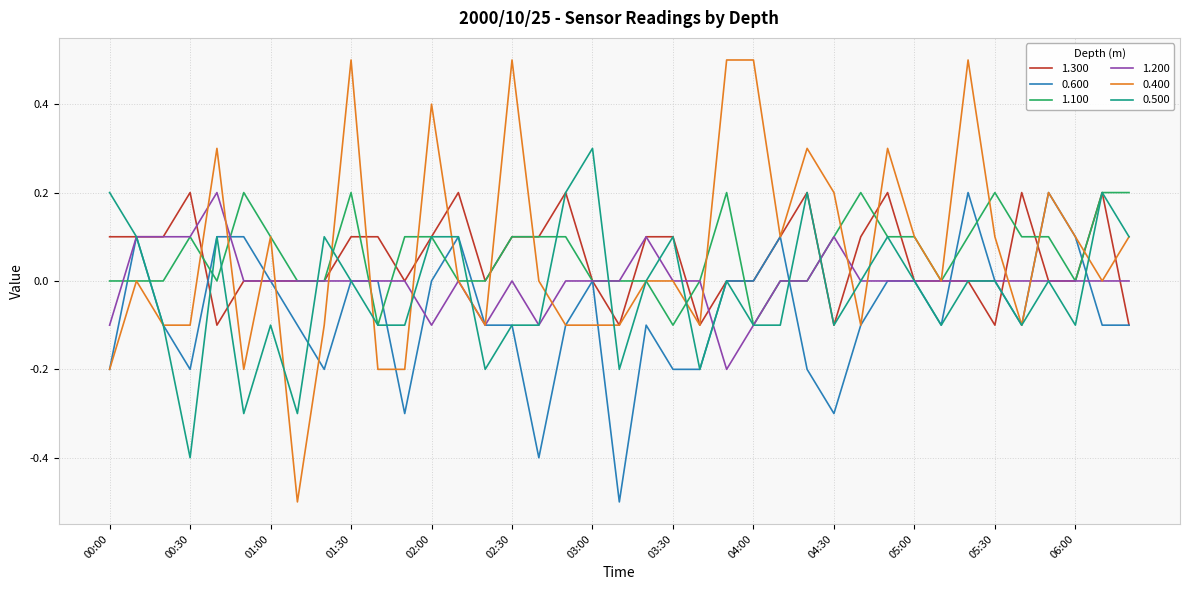

Which series has the widest spread of values?

0.400